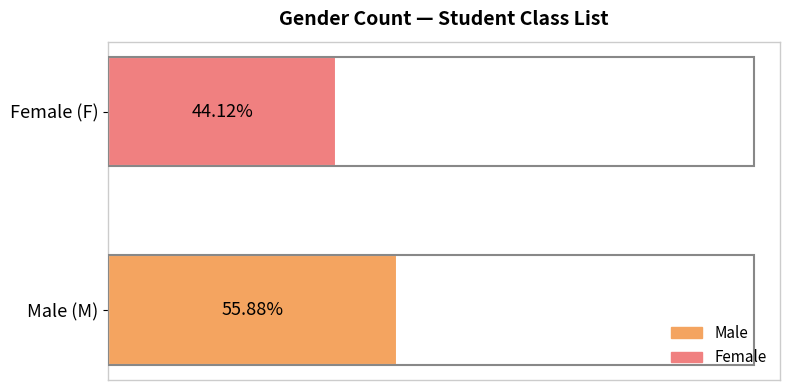

What is the average value?

17